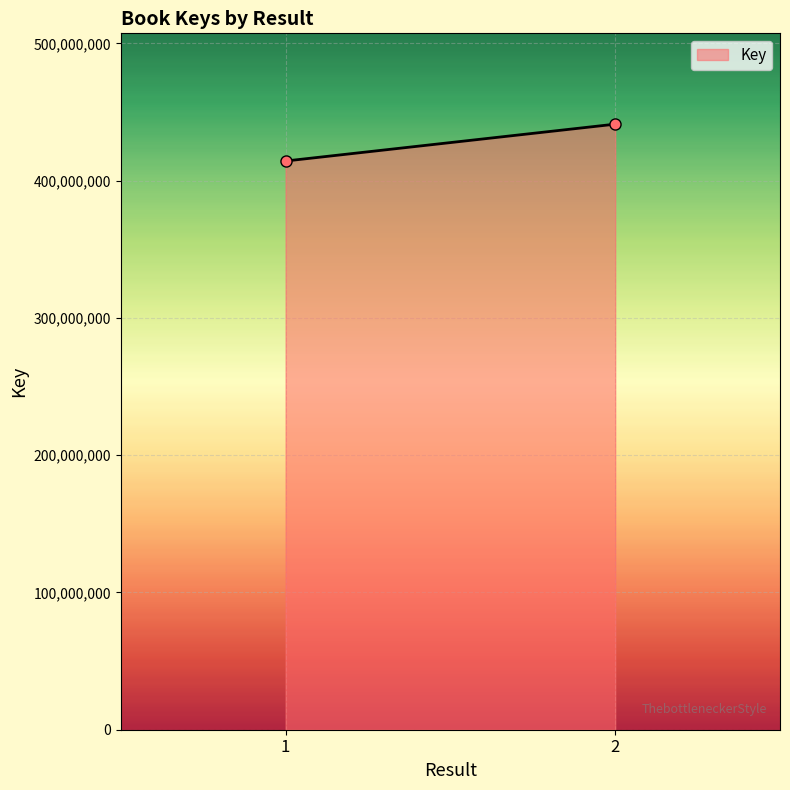

True or false: the data shows 258306608 at 1.

False